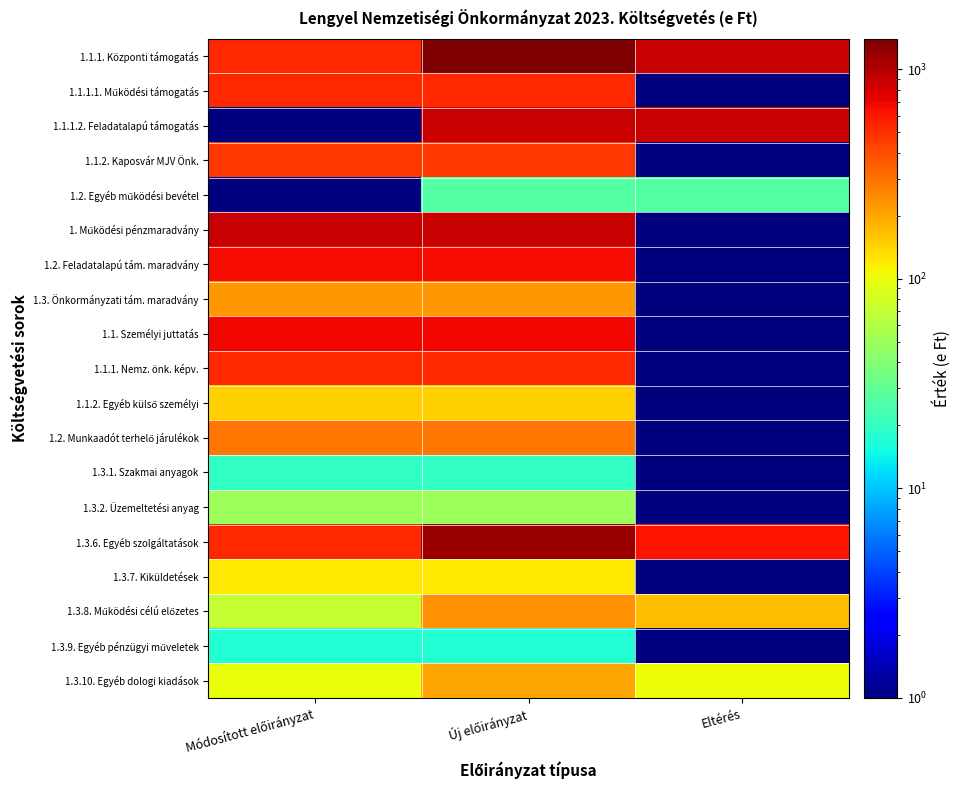

What is the greatest value displayed?

1397.0